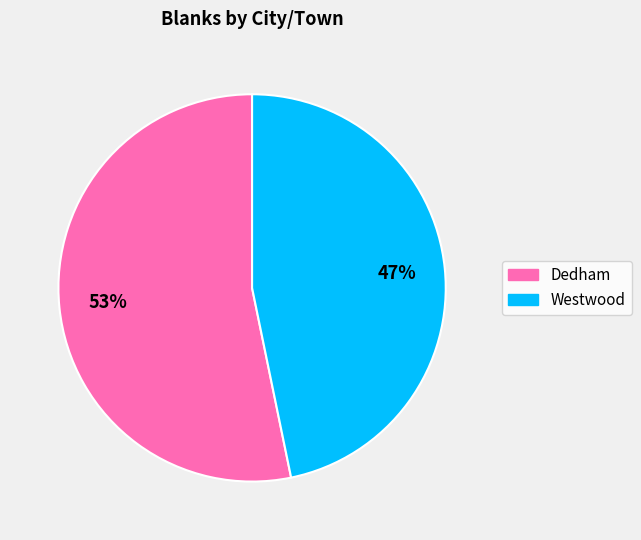

Which category has the smallest portion of the pie?

Westwood